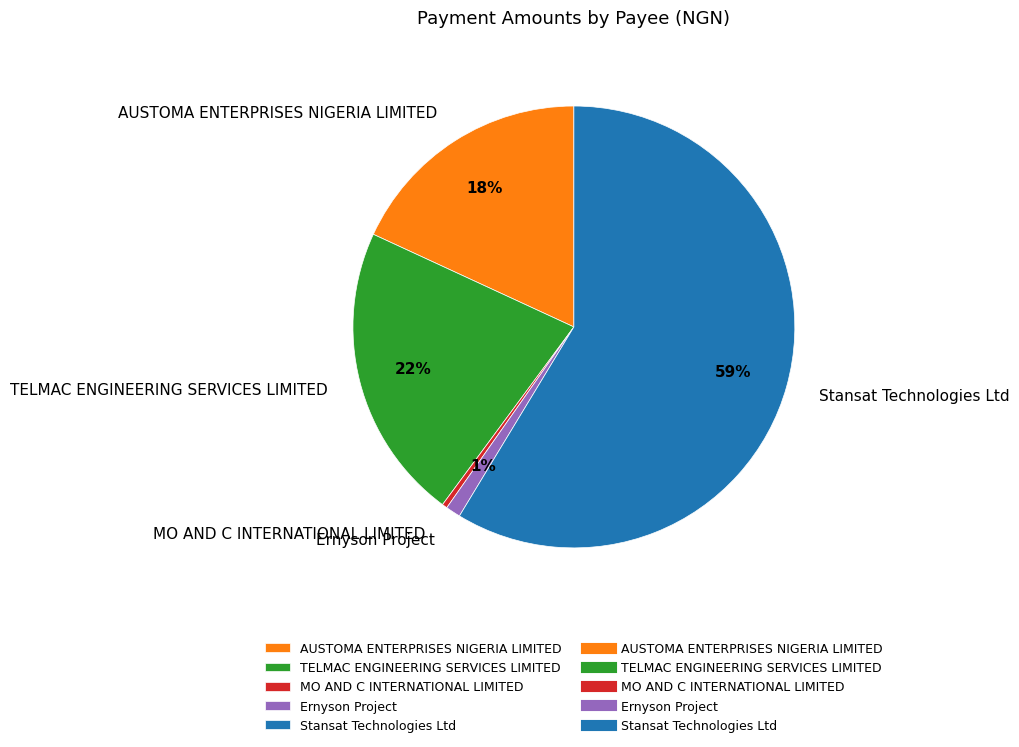

To the nearest percent, what percentage of the pie is Stansat Technologies Ltd?

59%